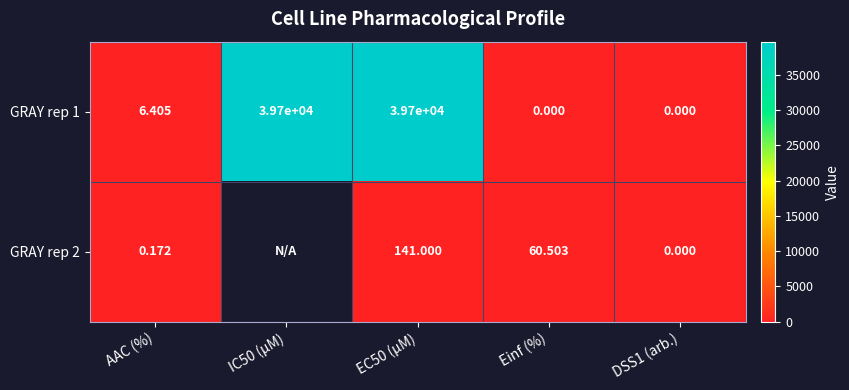

How many values in the GRAY rep 1 series are below 6?

2